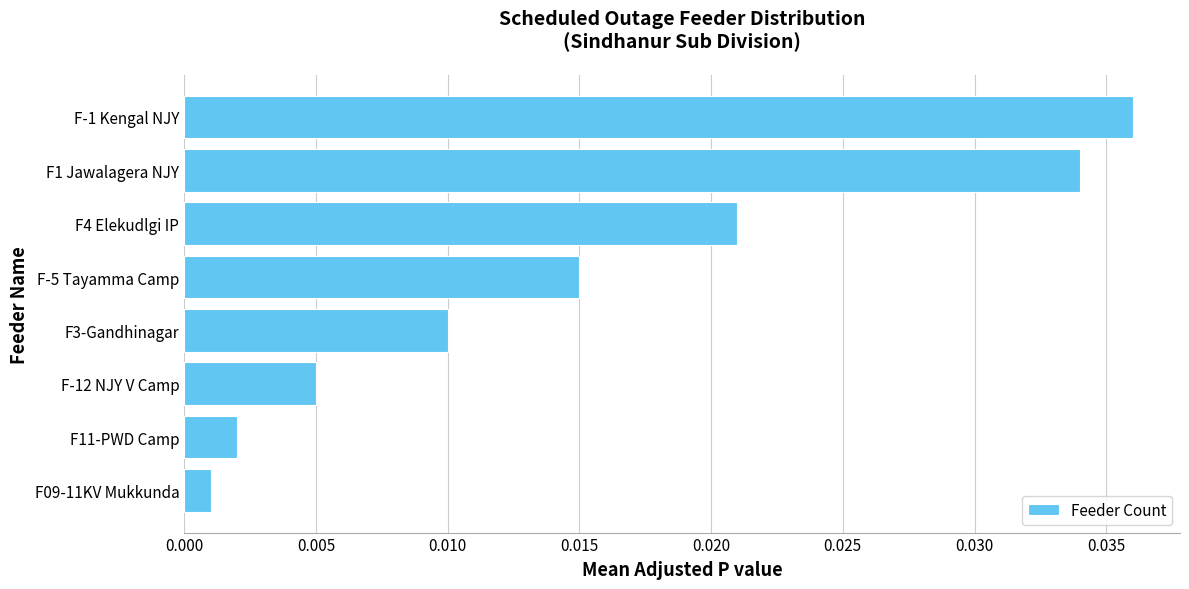

Between F-12 NJY V Camp and F-5 Tayamma Camp, which is larger?

F-5 Tayamma Camp